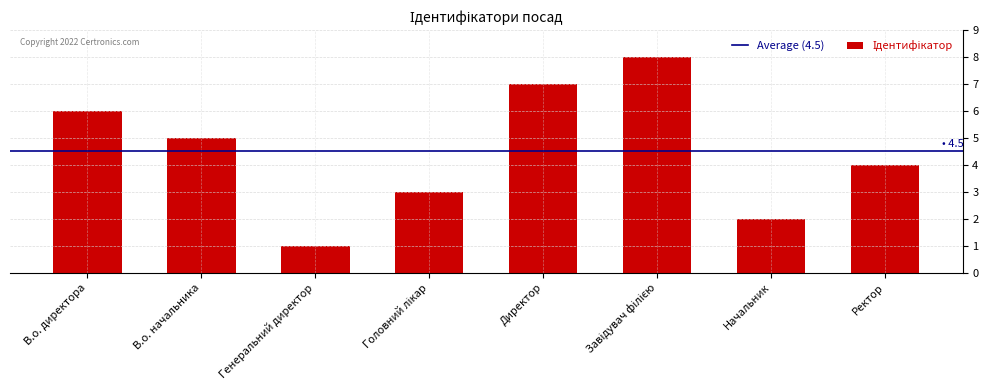

Read the value at Генеральний директор.

1